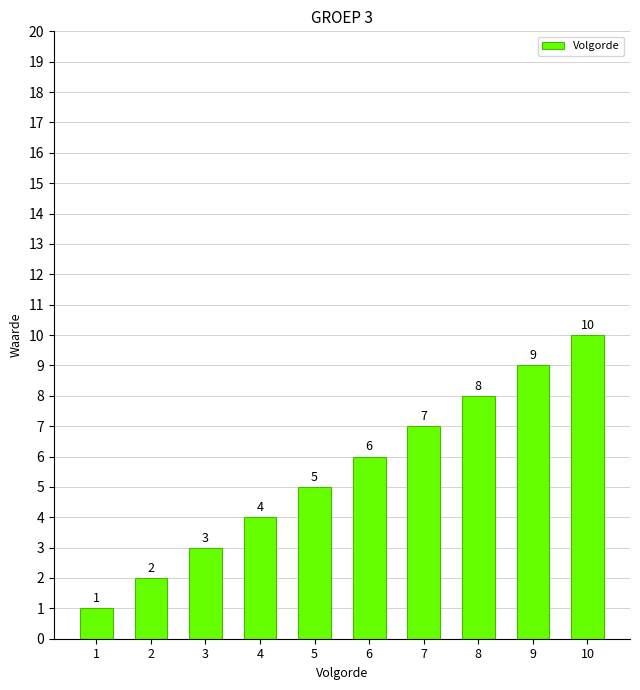

Which category has the lowest value across all series?

1